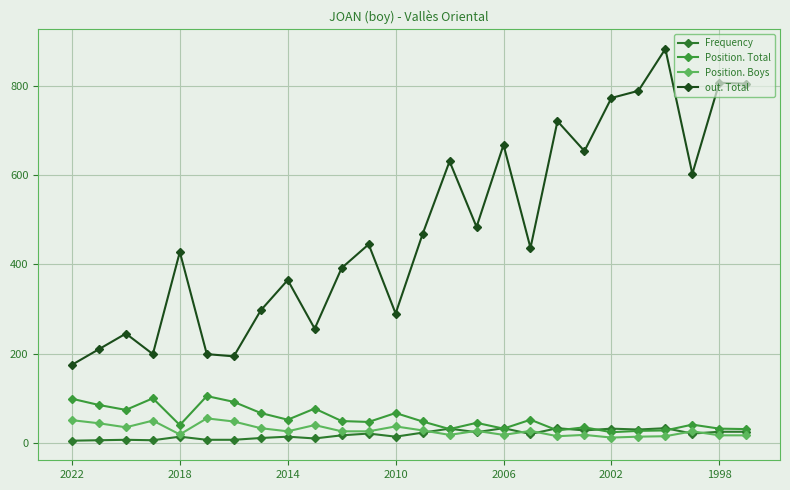

What is the value of the Position. Total point at the 1st from the left?

99